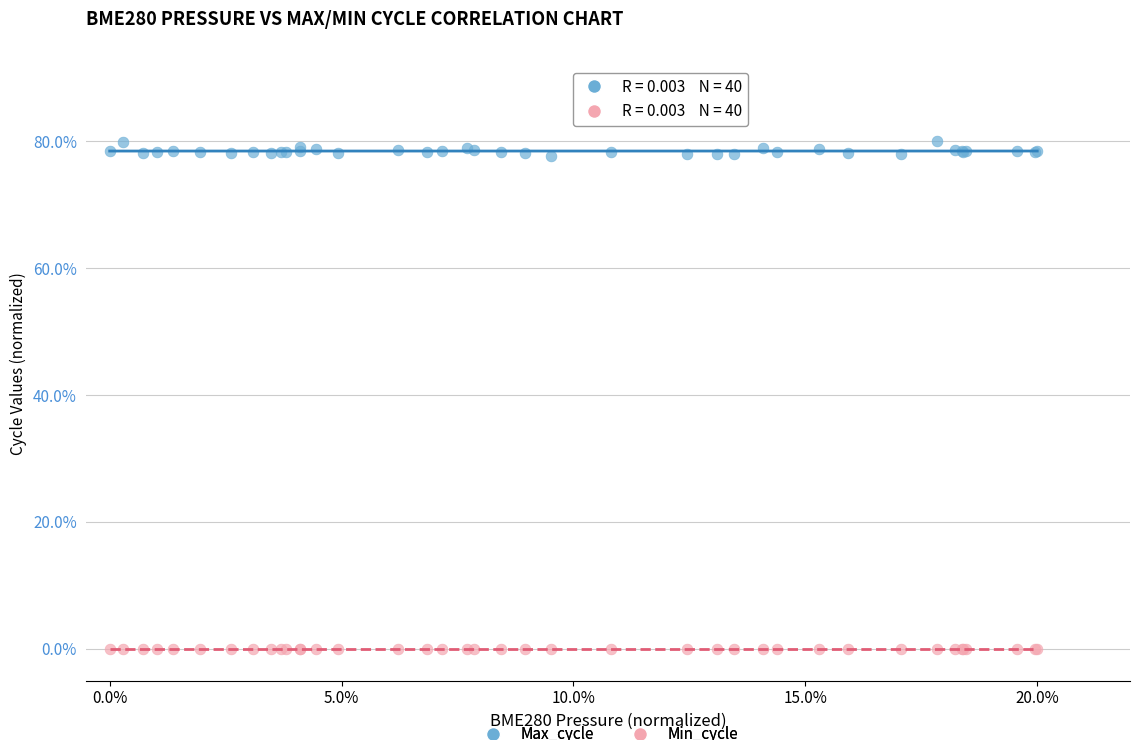

Which series has the widest spread of Y values?

Max_cycle